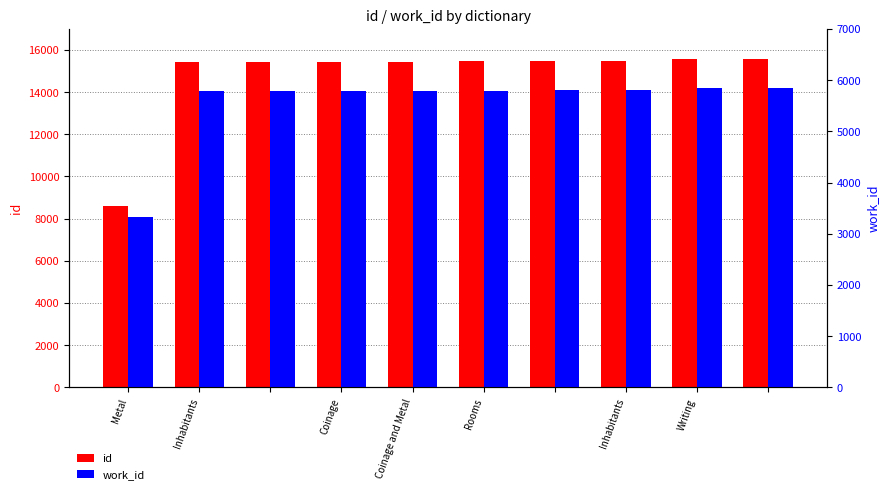

What is the approximate value of id at Inhabitants?

15428